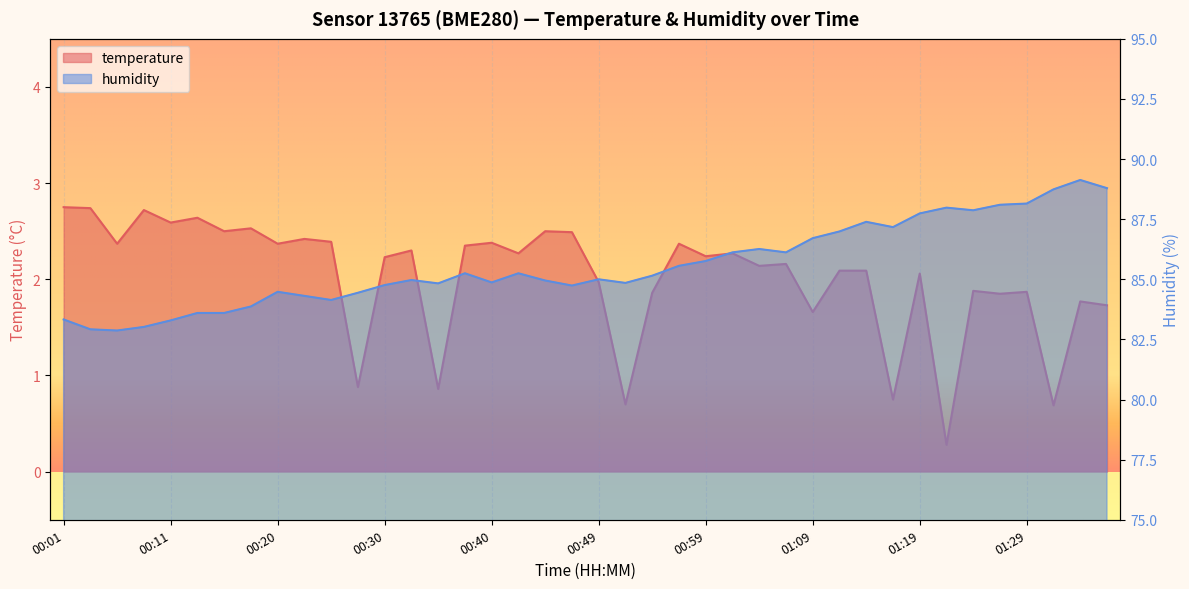

The temperature series shows 2.7 at 00:49. True or false?

False